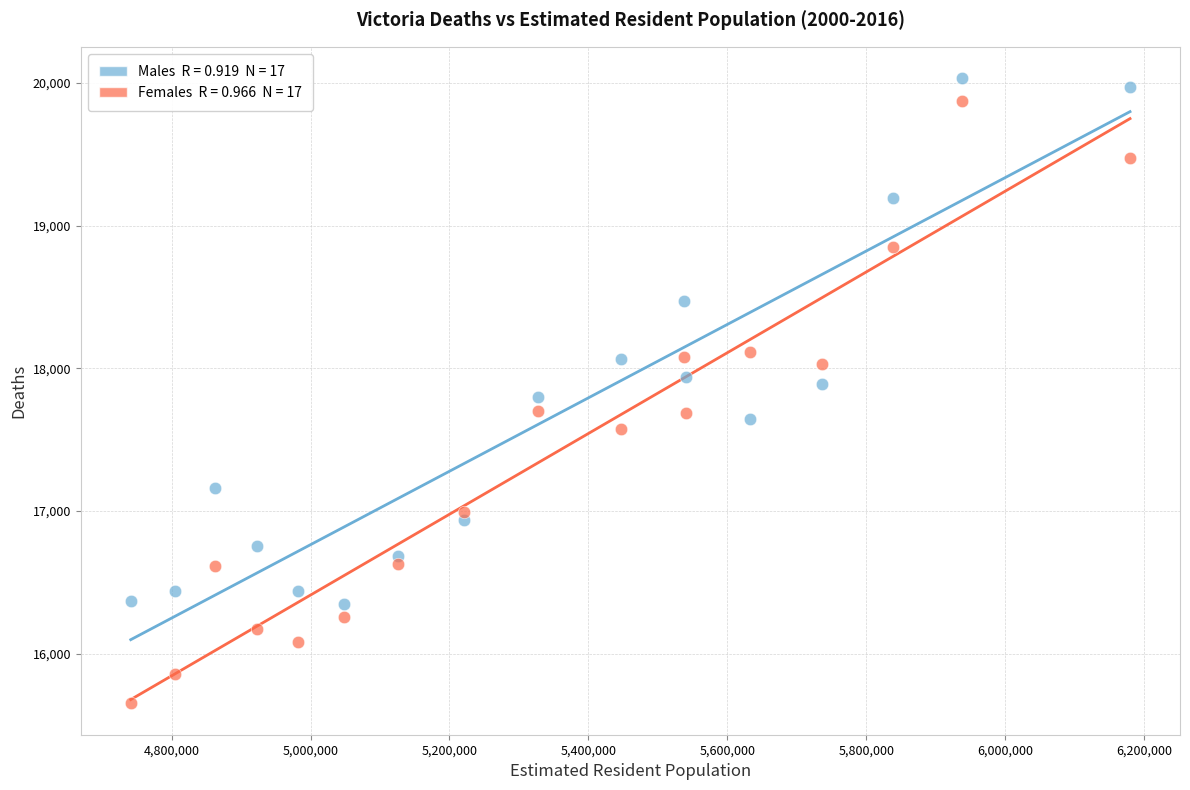

Across all data points, what is the range of X values (max minus min)?

1437910